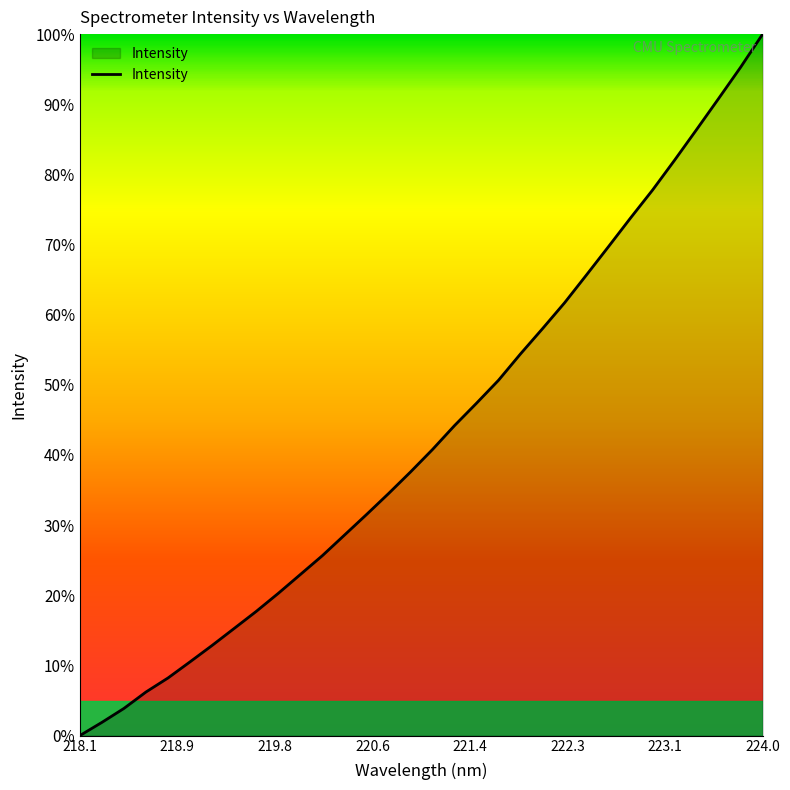

What is the maximum value shown in the chart?

100.0